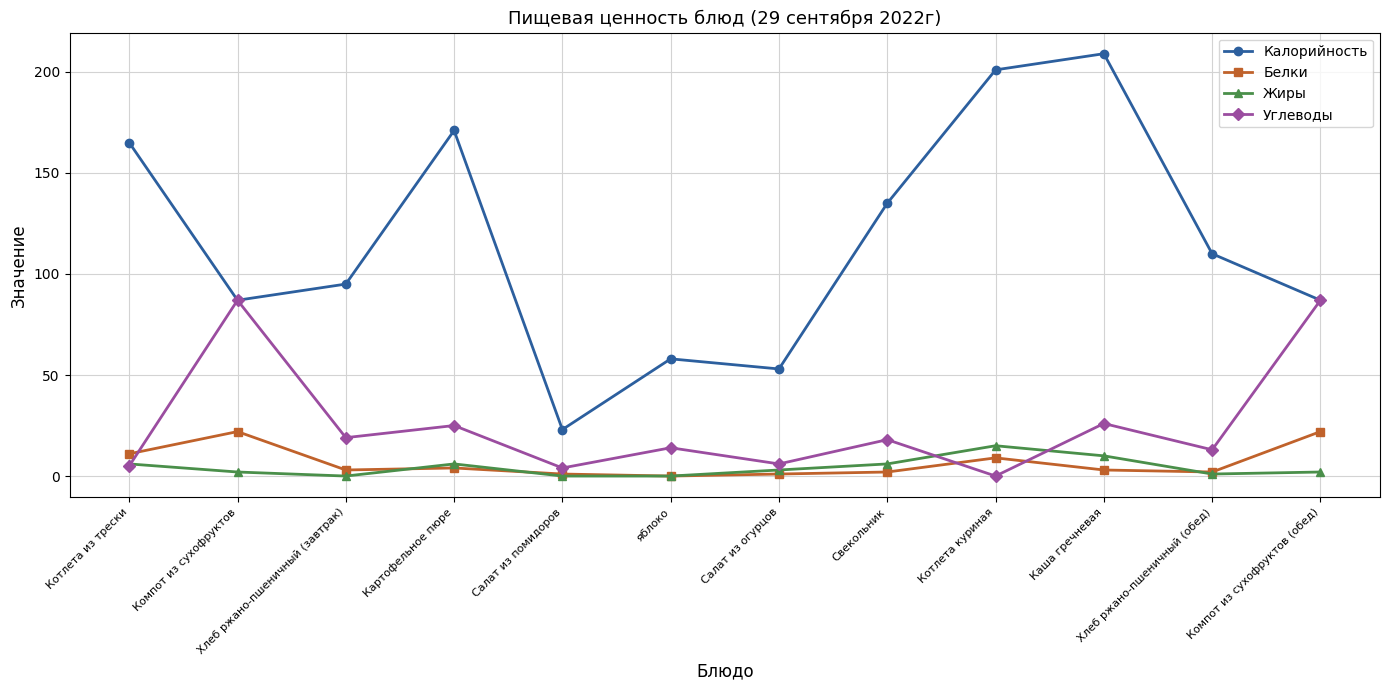

What is the label of the 10th point from the left?

Каша гречневая